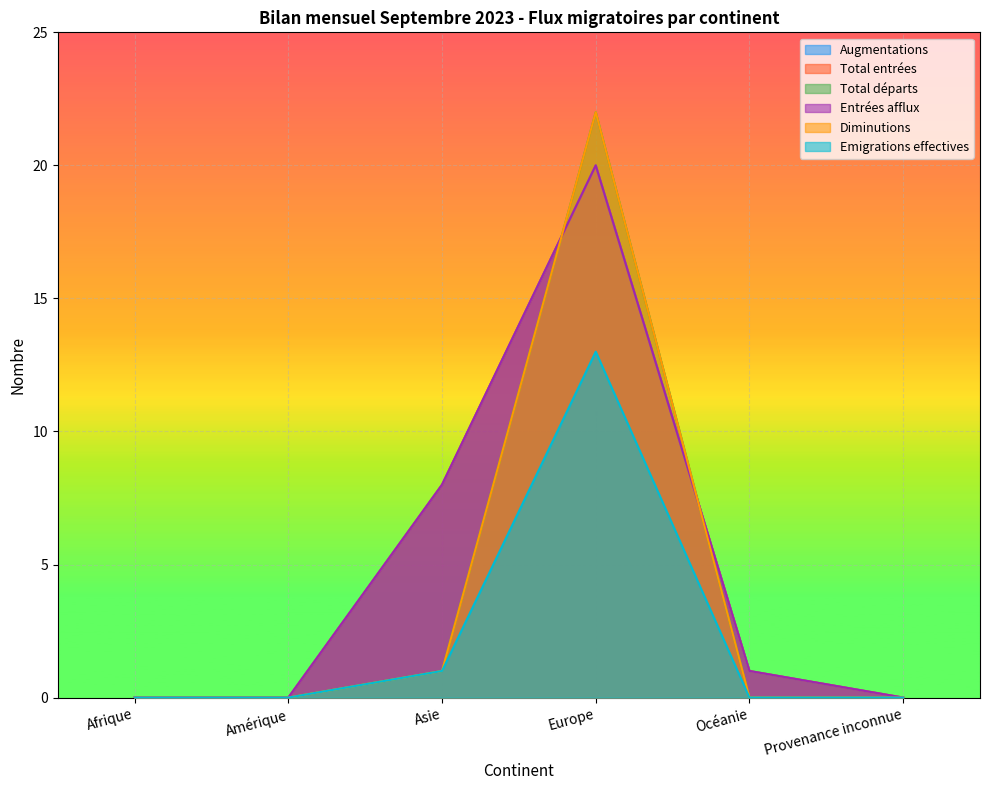

Which category has the highest value in the Entrées afflux series?

Europe